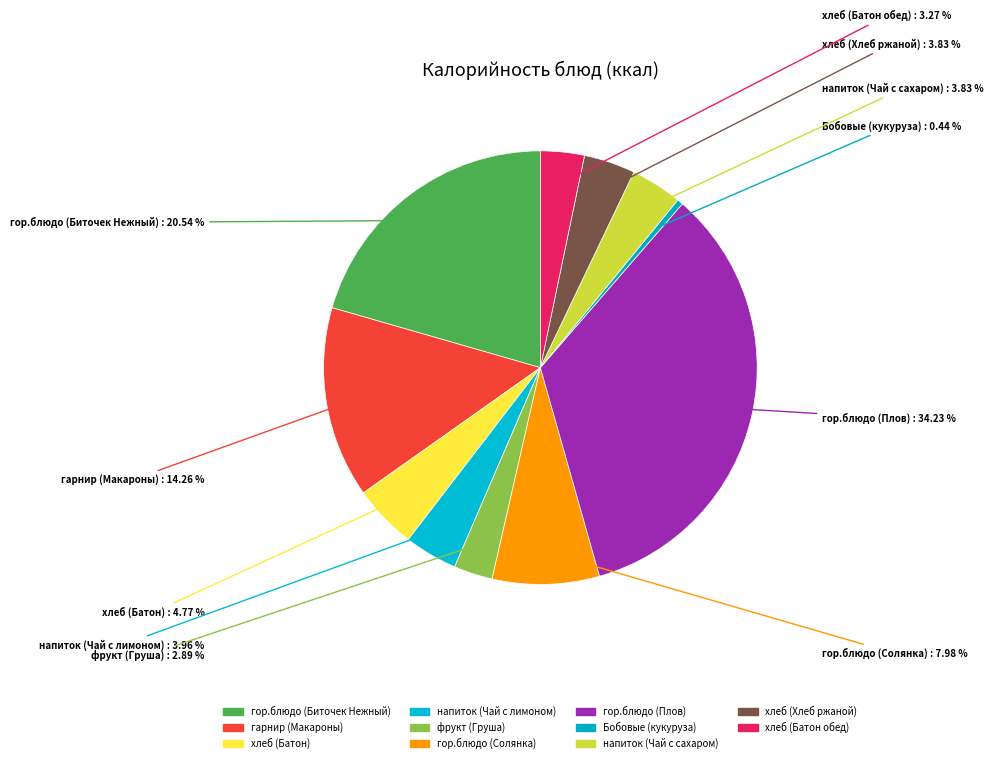

How many slices are in this pie chart?

11